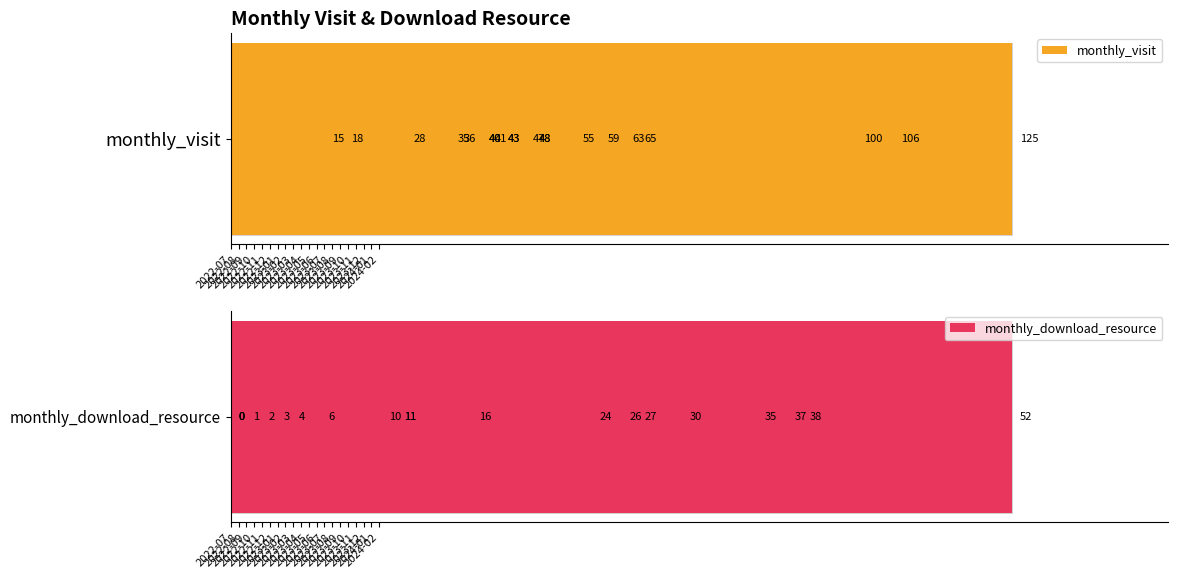

The value of monthly_visit at 2022-10 is 52.0. True or false?

True